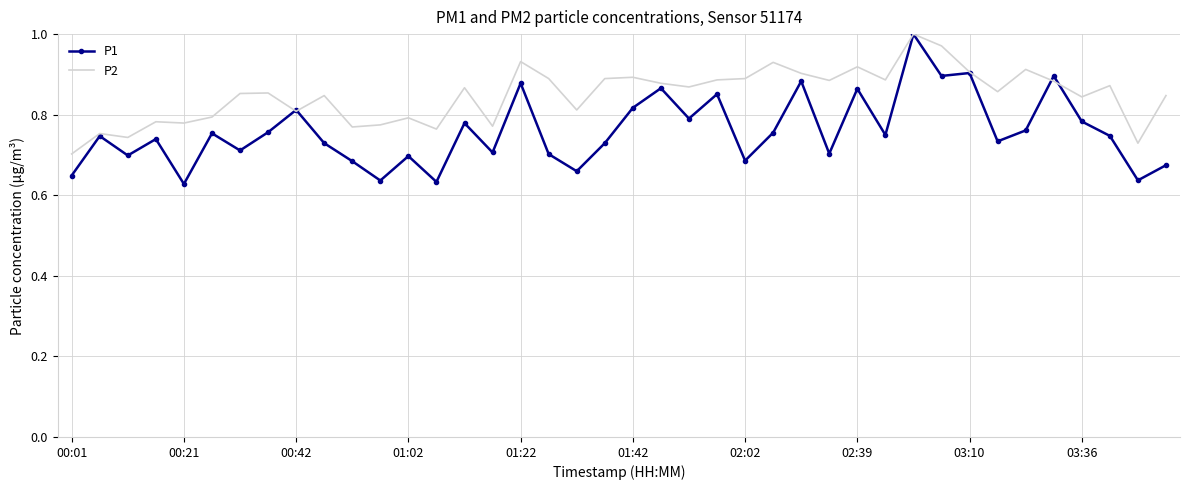

Which series has the widest spread of values?

P1